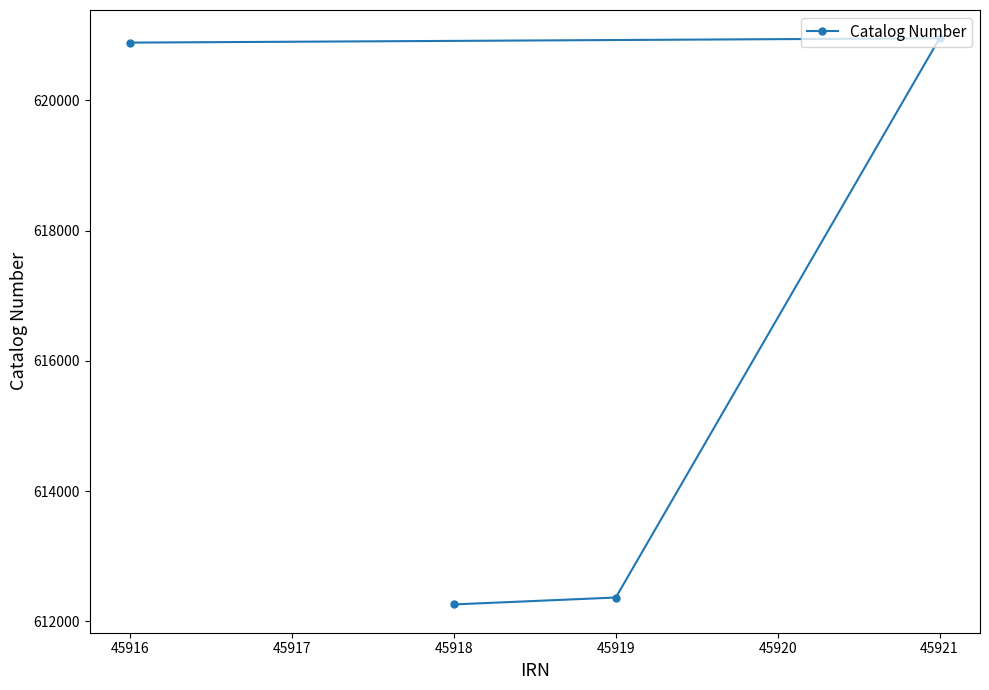

What is the greatest value displayed?

620955